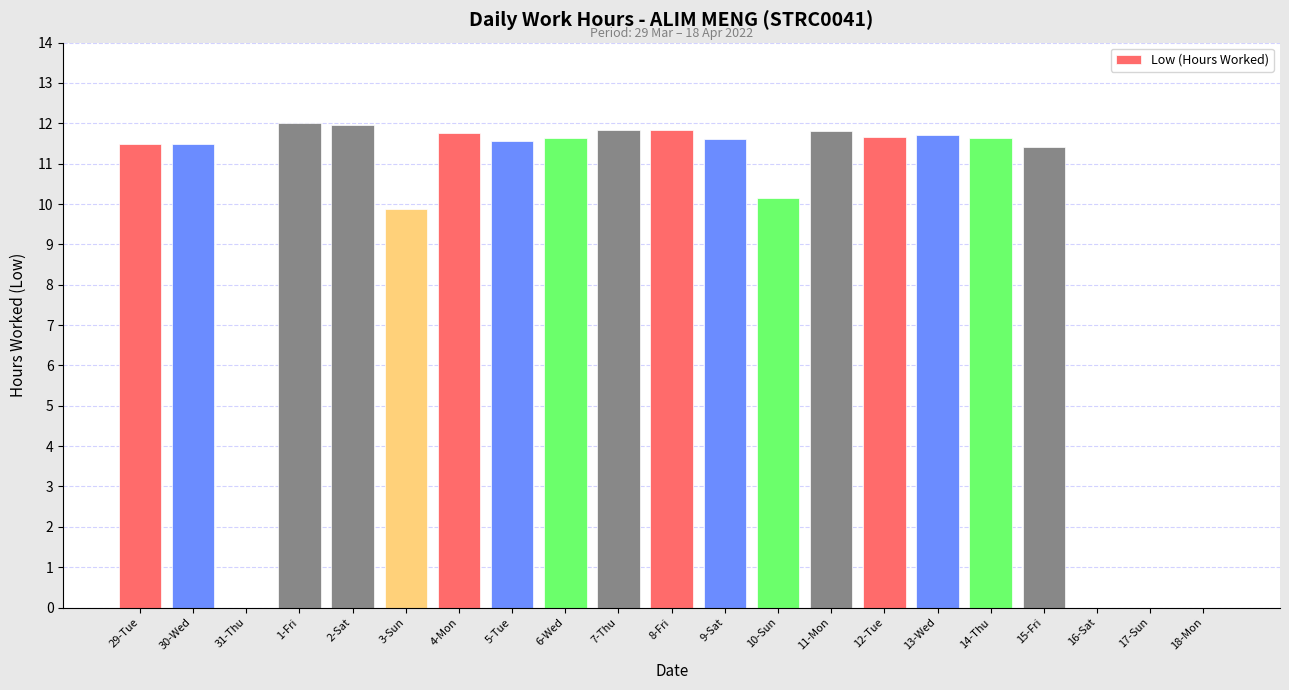

The chart shows a value of -5.4 at 31-Thu. True or false?

False